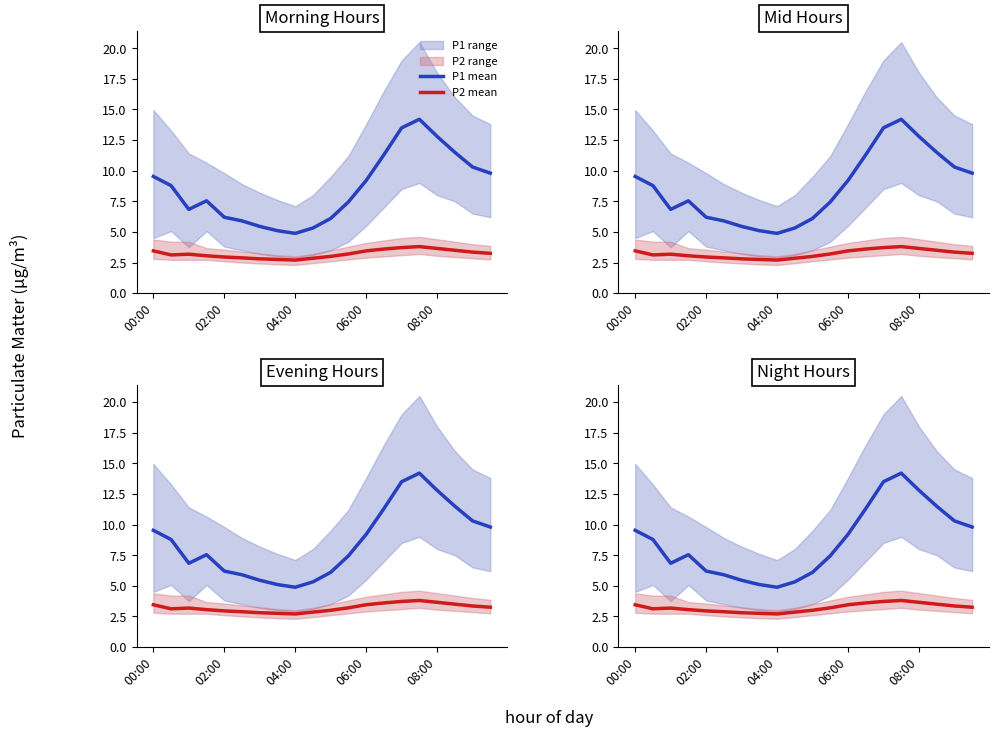

What is the average value of the P1 mean series?

8.6